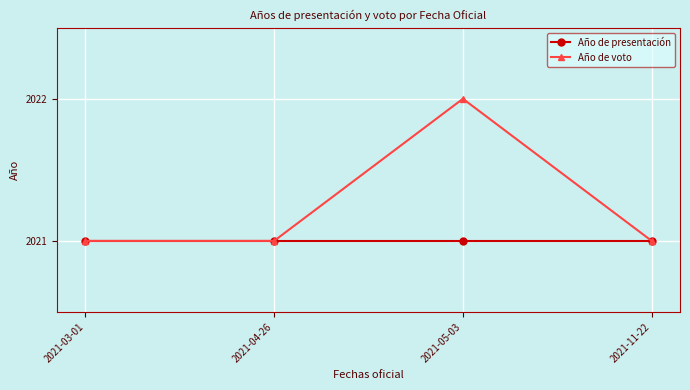

Reading left to right, extract all data points from this chart.

Año de presentación: 2021-03-01=2021	2021-04-26=2021	2021-05-03=2021	2021-11-22=2021
Año de voto: 2021-03-01=2021	2021-04-26=2021	2021-05-03=2022	2021-11-22=2021